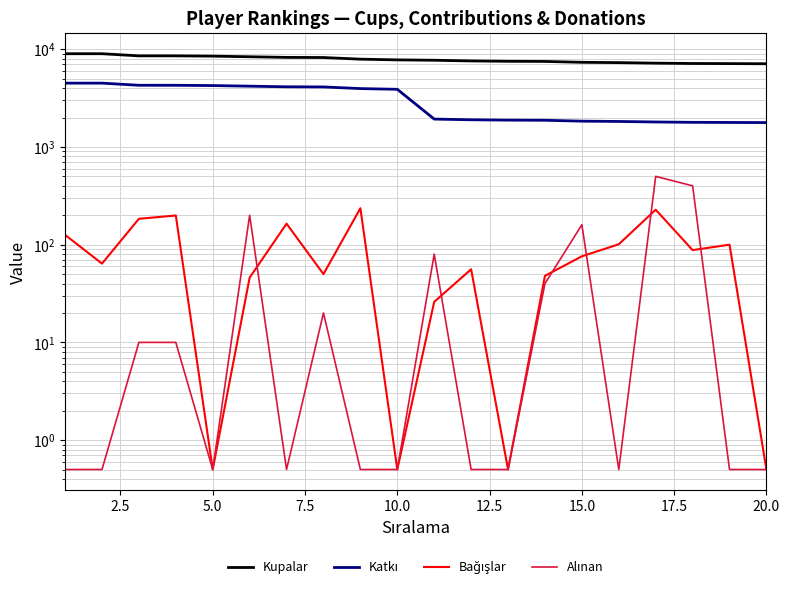

True or false: Katkı has a value of 1776.0 at 20.0.

True